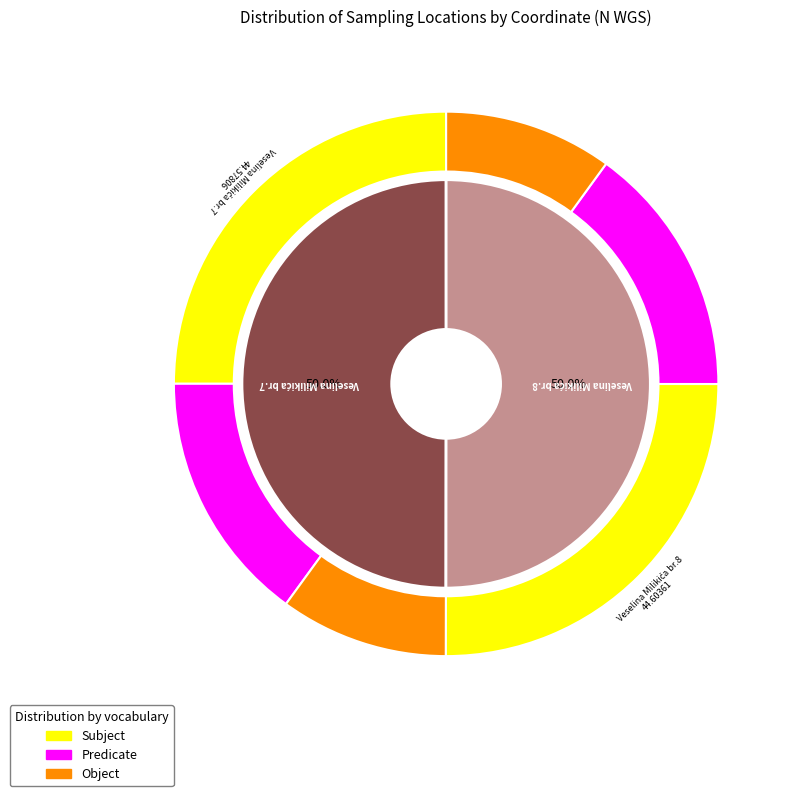

How many slices are in this pie chart?

2